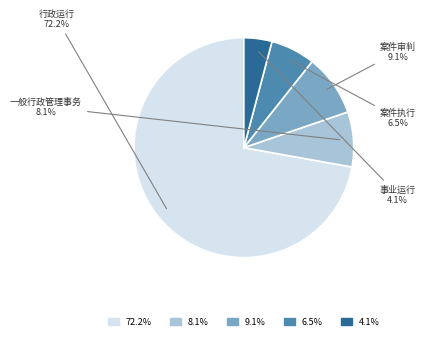

What is the total percentage of 行政运行 and 案件执行?

78.7%